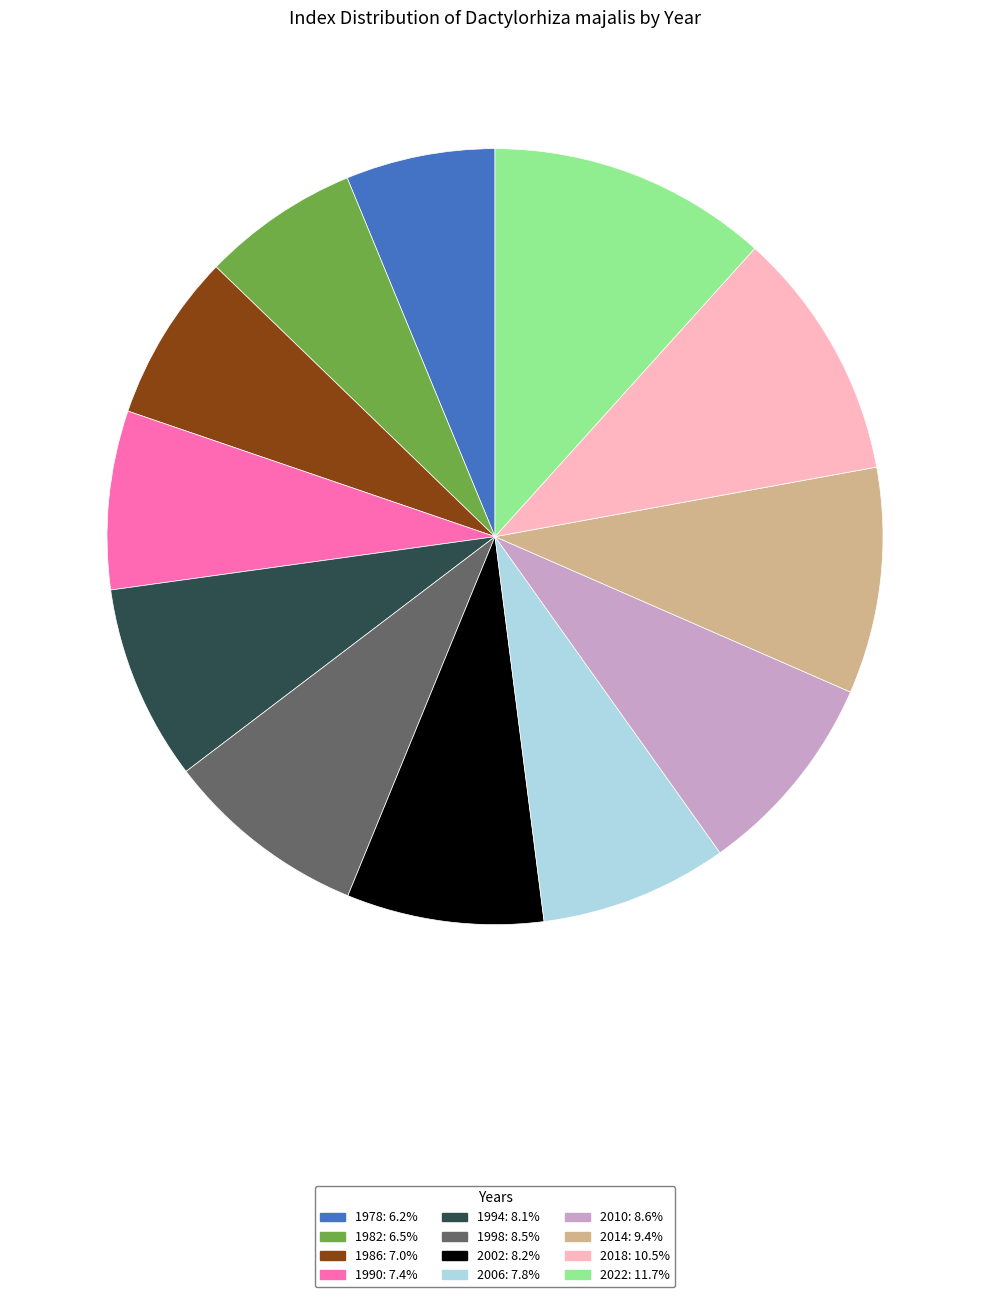

True or false: 2014 accounts for 9% of the total.

True